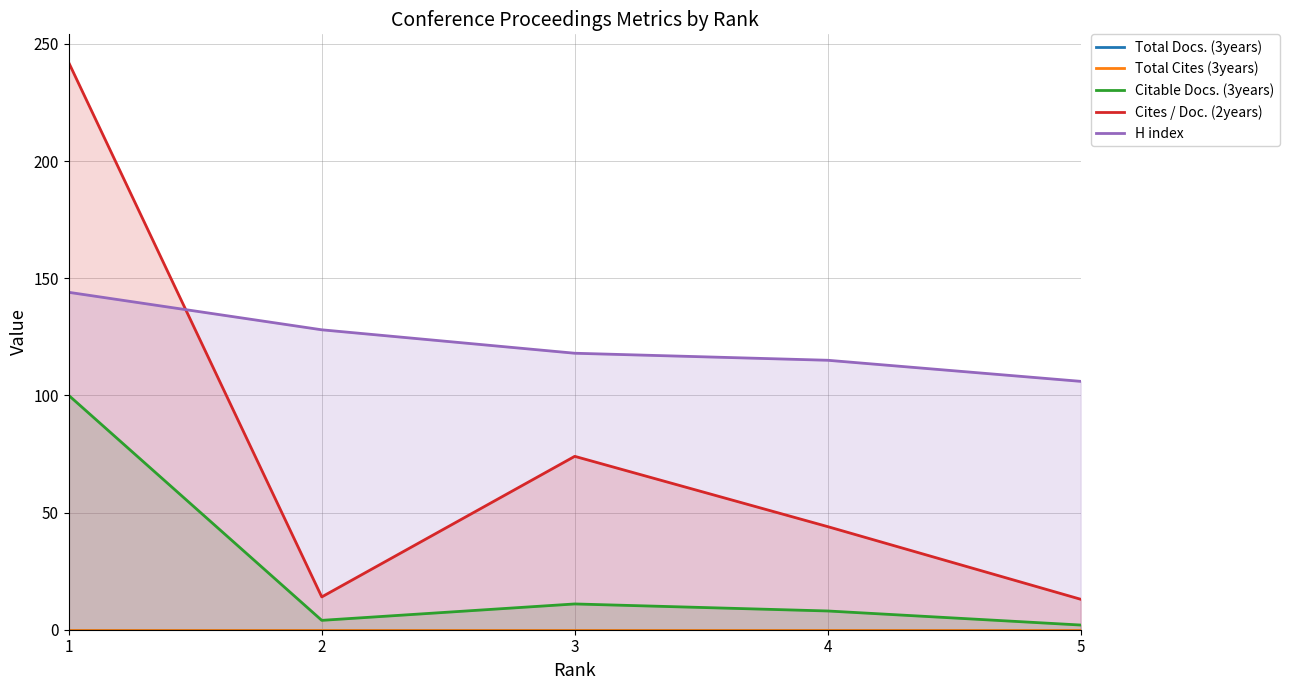

What is the value of the Cites / Doc. (2years) point at the 4th from the left?

44